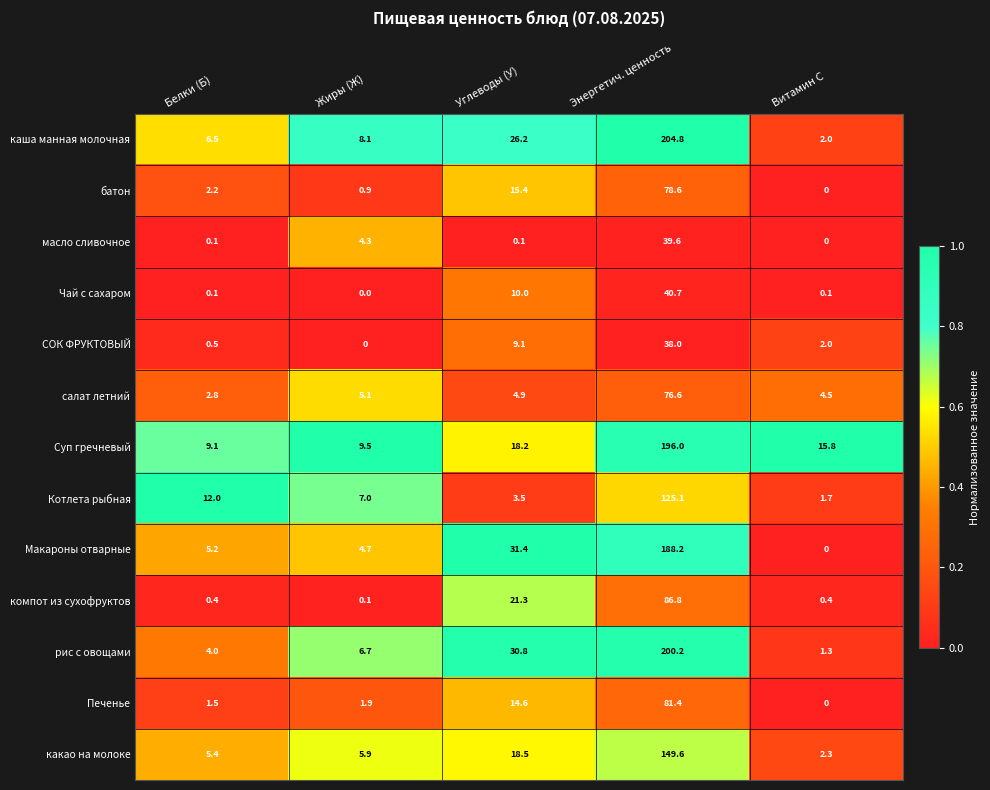

The СОК ФРУКТОВЫЙ series shows 38.0 at Энергетич. ценность. True or false?

True